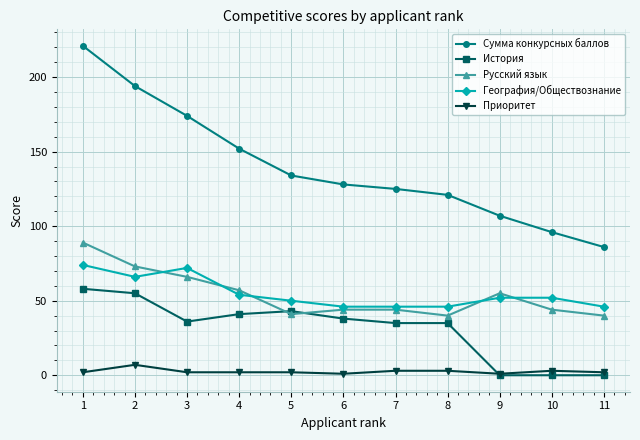

True or false: География/Обществознание and Сумма конкурсных баллов cross at least once.

False